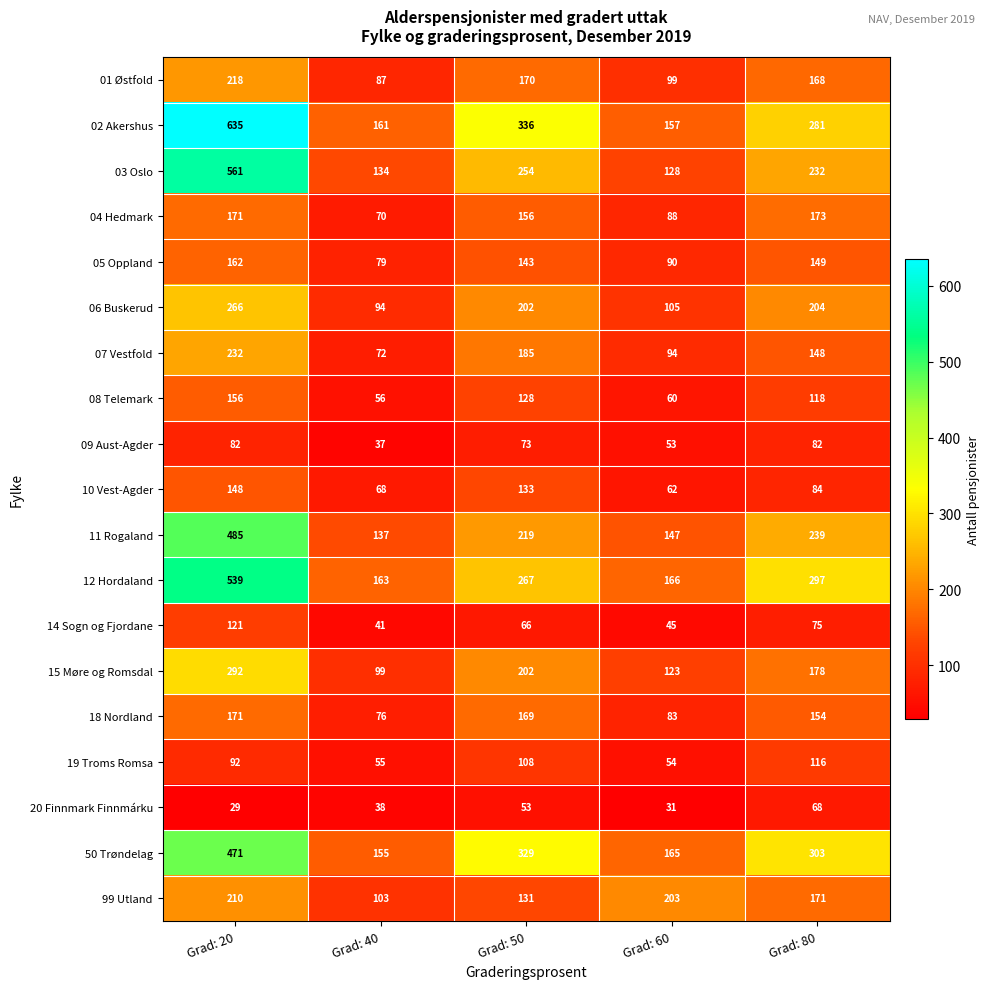

What is the approximate value of 19 Troms Romsa at Grad: 20?

92